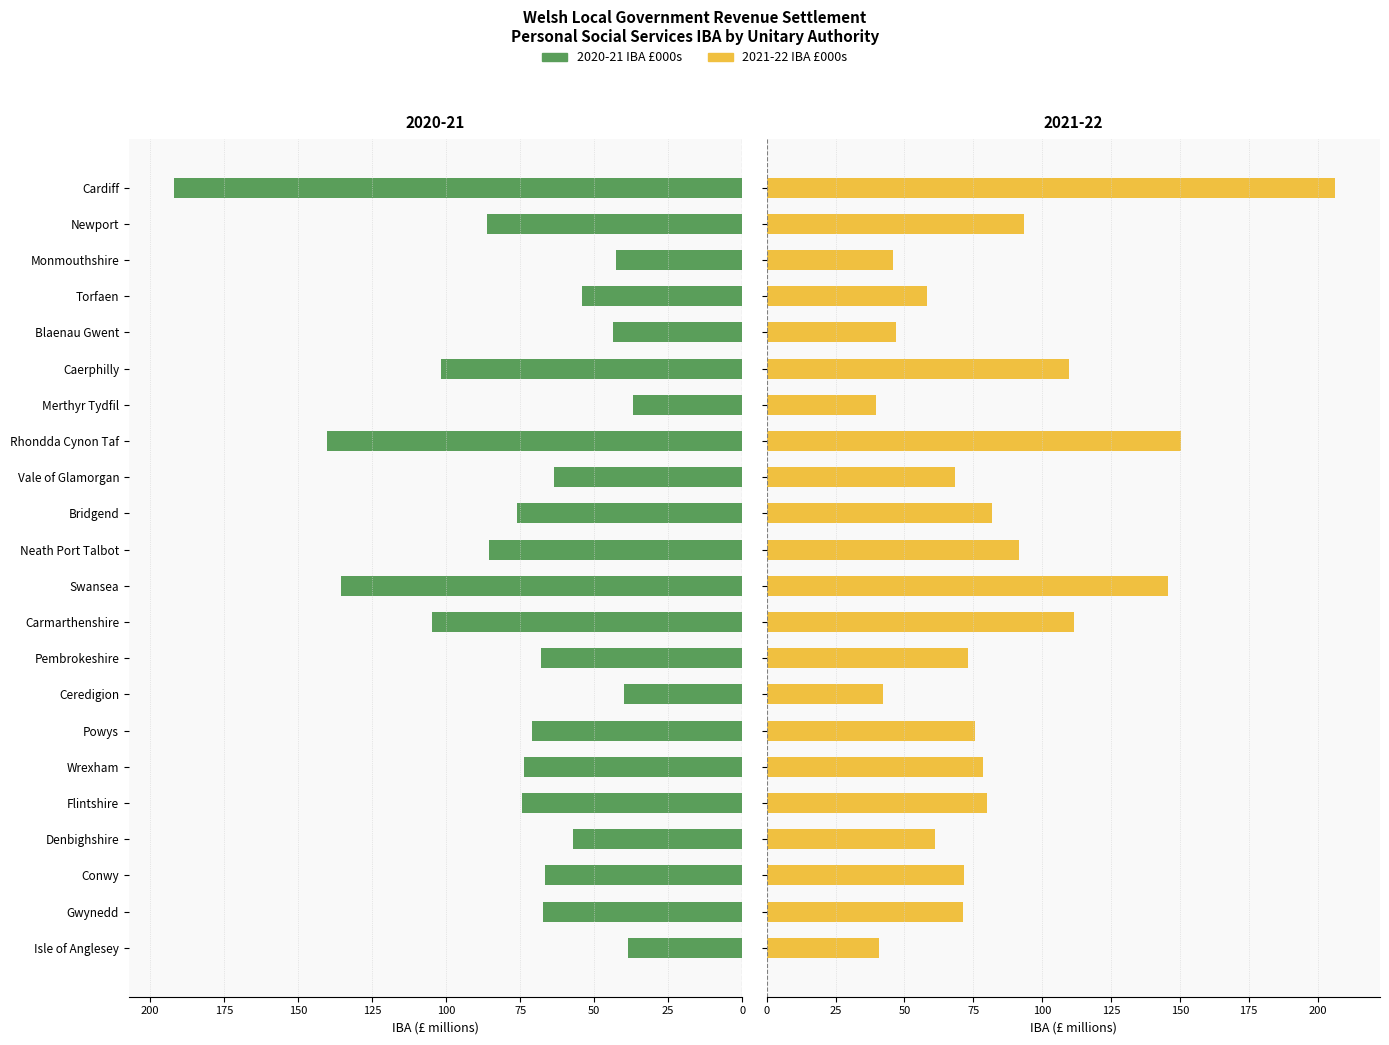

At how many categories does at least one series exceed 198?

1